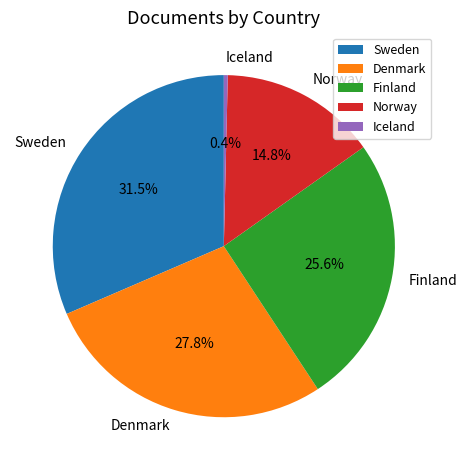

What is the ratio of the value at Finland to the value at Denmark?

0.9